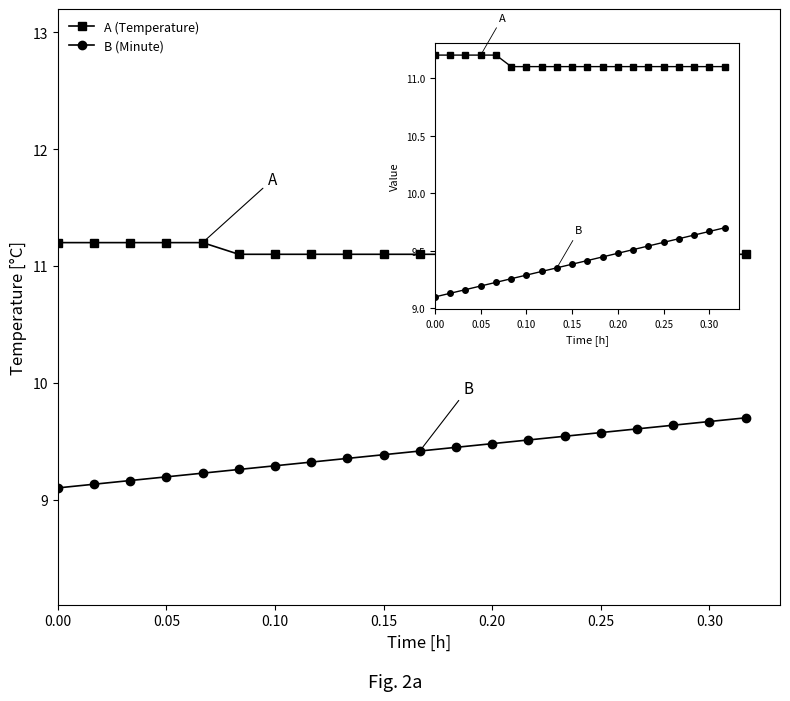

The value of A (Temperature) at 17 is 5.8. True or false?

False